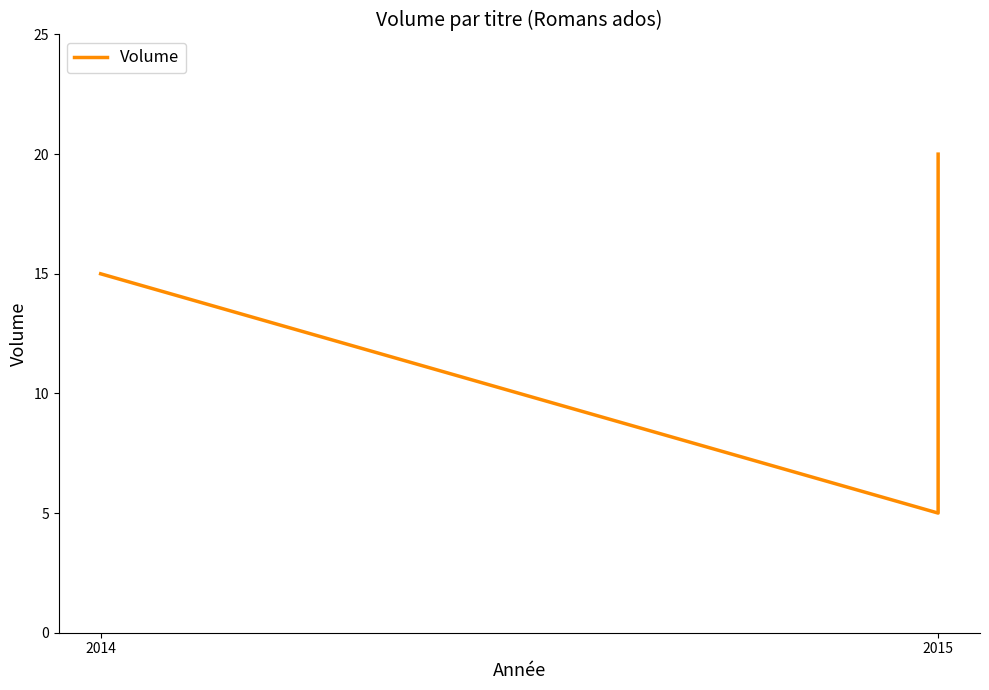

Count the number of values greater than 15.

1